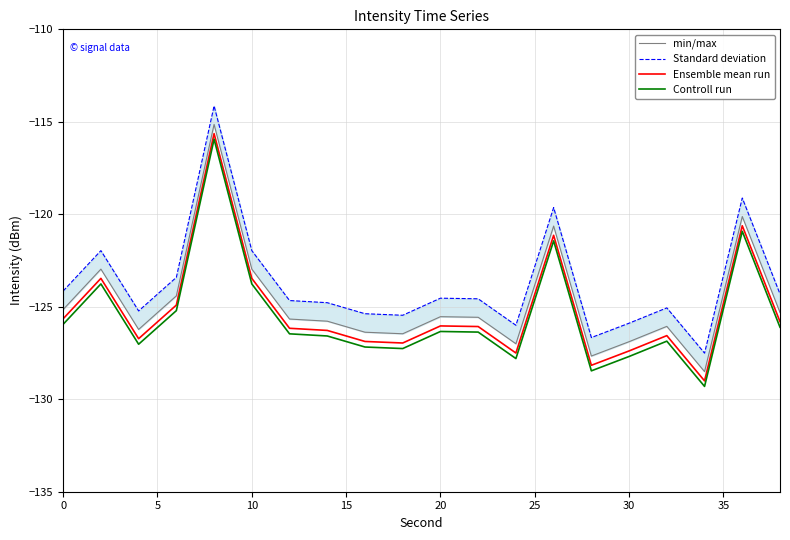

What is the lowest value of the Standard deviation series?

-127.5